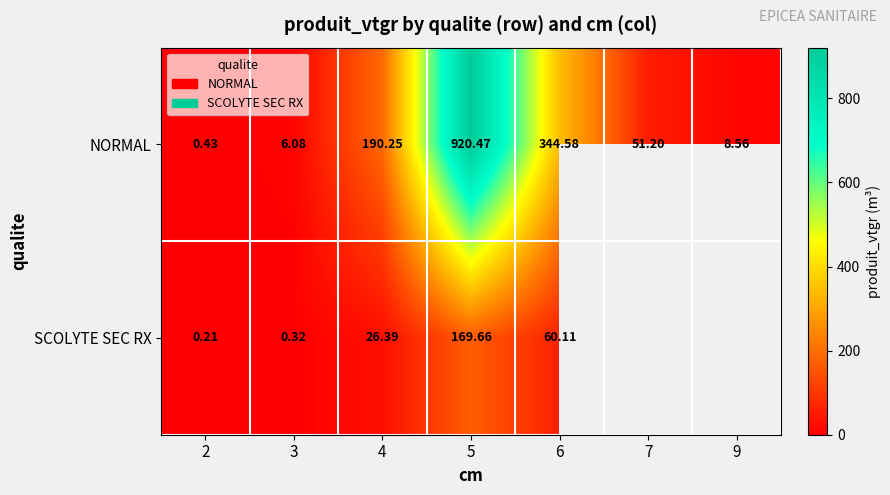

At 4, list the series in order from smallest to largest.

SCOLYTE SEC RX, NORMAL